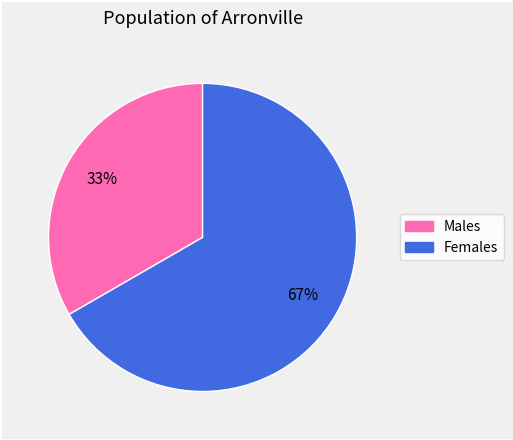

Count the number of slices in the pie.

2